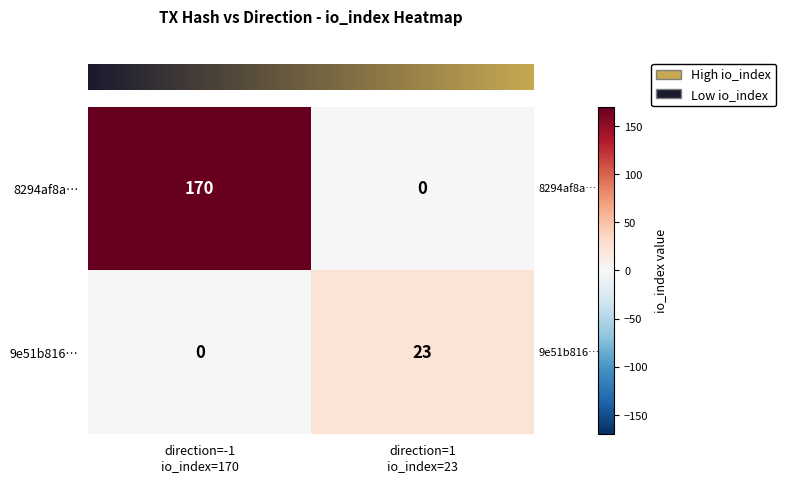

Which series has the largest total across all categories?

8294af8a…